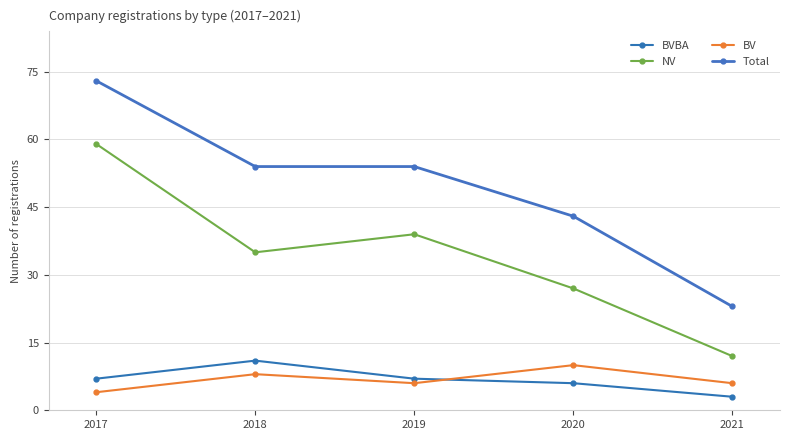

At which category is the sum across all series the highest?

2017